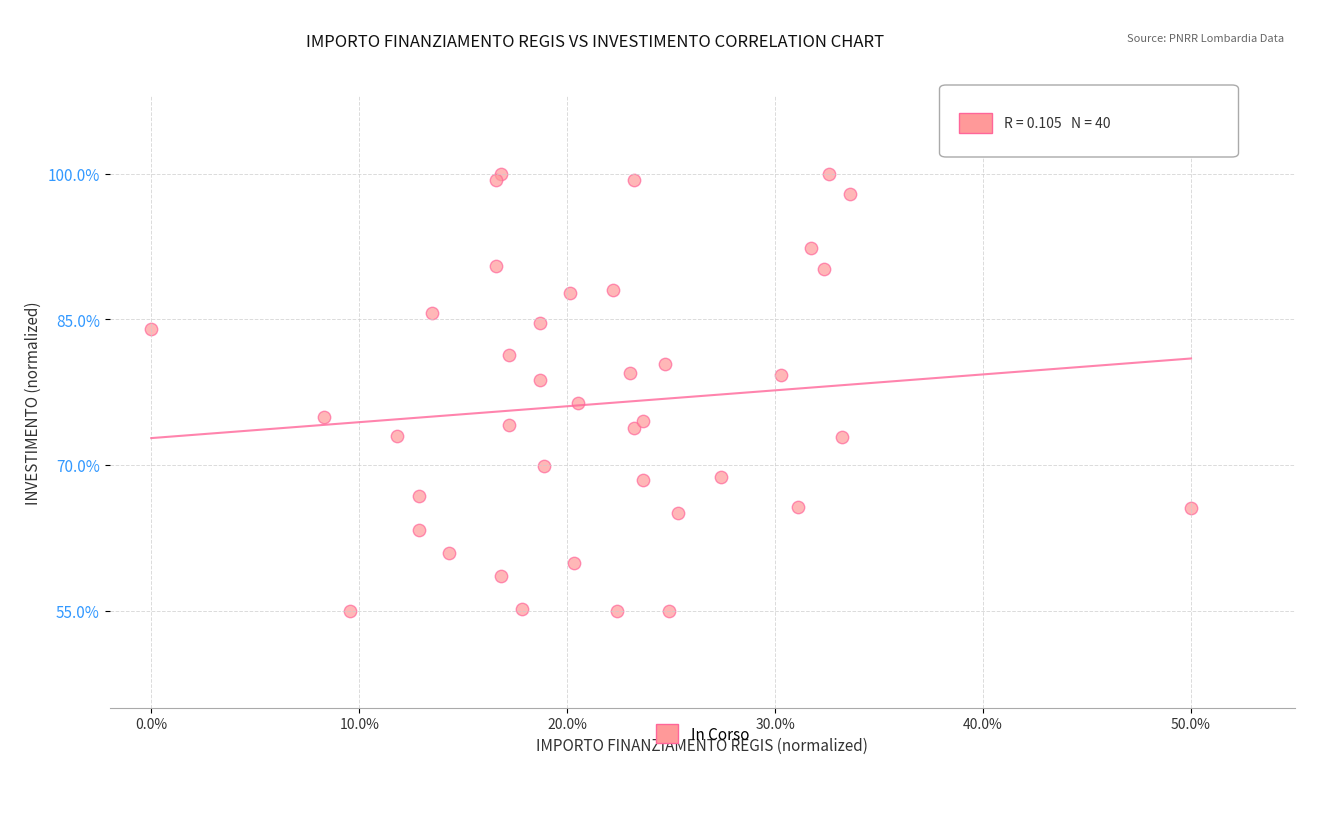

What is the range of X values (max minus min)?

50.0